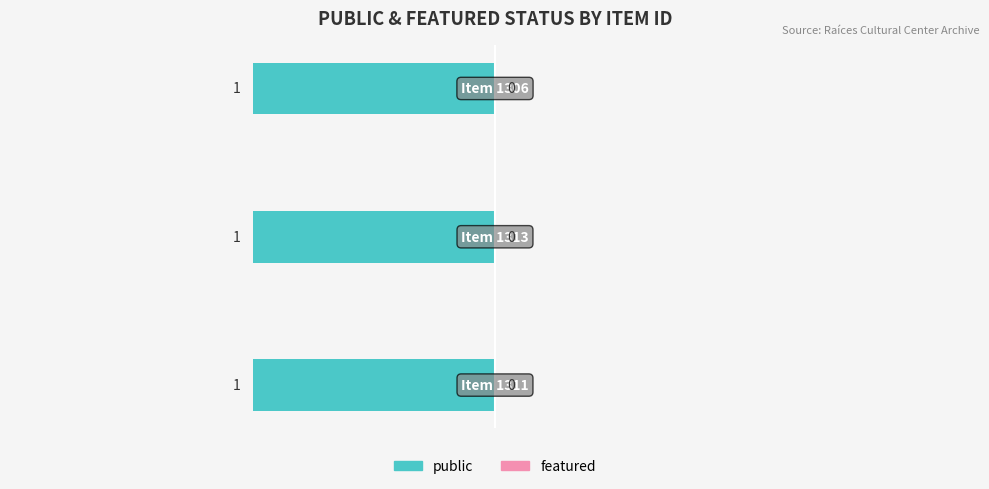

What is the label of the 2nd bar from the right?

1313